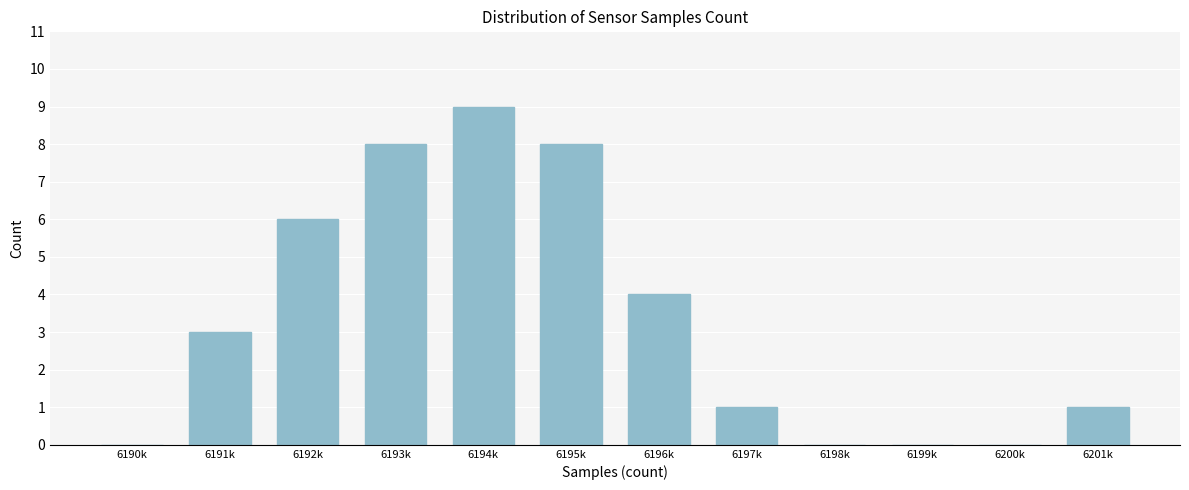

Reading left to right, what are all the values shown in this chart?

6190k=0	6191k=3	6192k=6	6193k=8	6194k=9	6195k=8	6196k=4	6197k=1	6198k=0	6199k=0	6200k=0	6201k=1